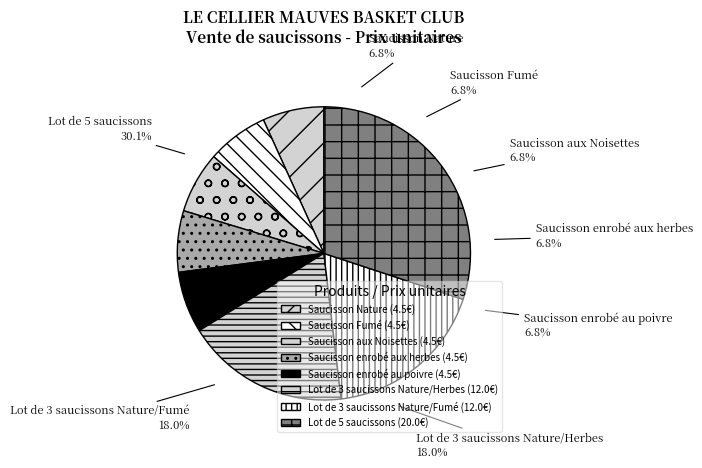

What percentage is the Lot de 3 saucissons Nature/Herbes slice, to the nearest percent?

18%